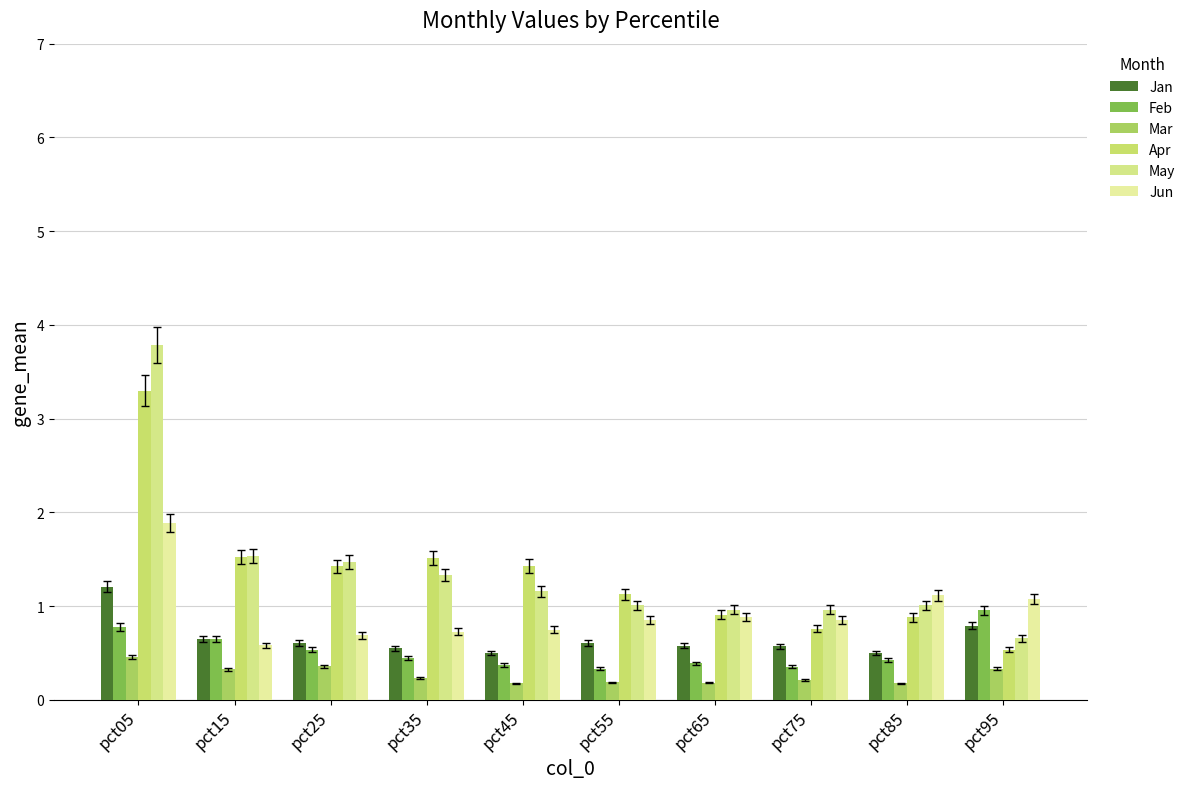

Which series has the widest spread of values?

May